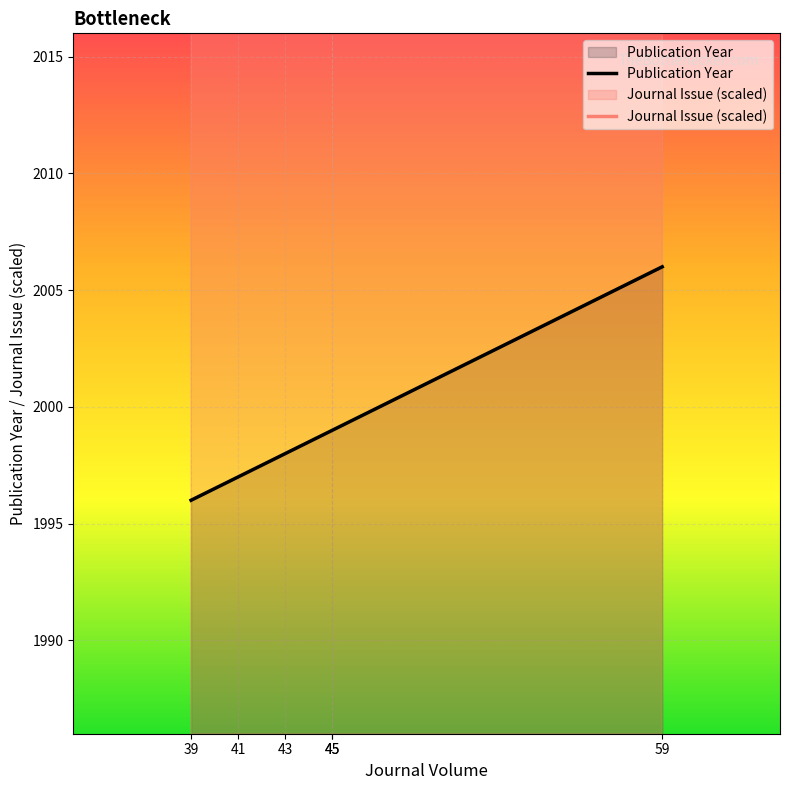

Where does the Publication Year series first go above 1999?

59